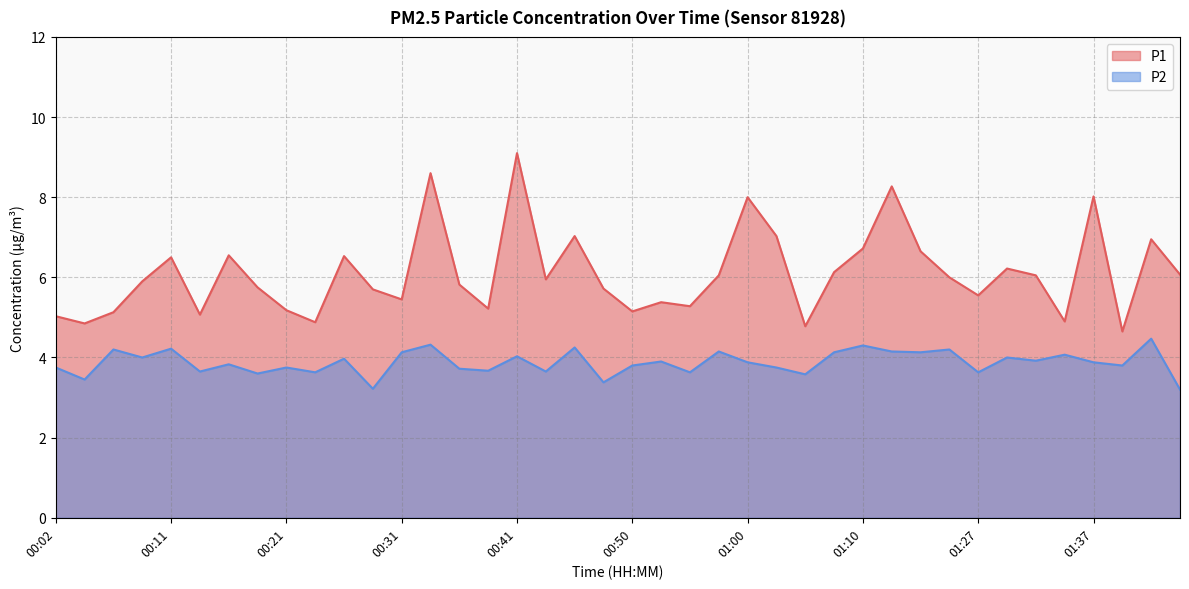

Between 00:43 and 01:05, which is larger?

00:43